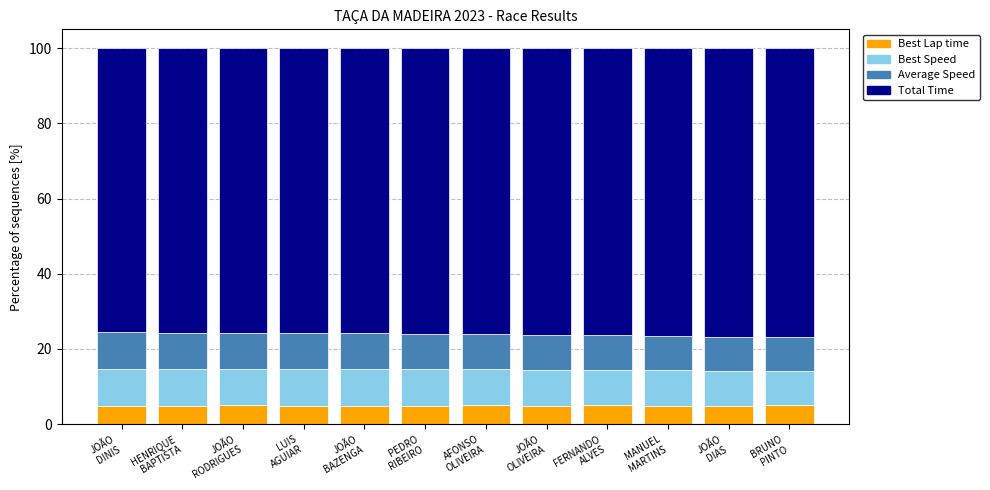

What are all the series names shown in the legend?

Best Lap time, Best Speed, Average Speed, Total Time